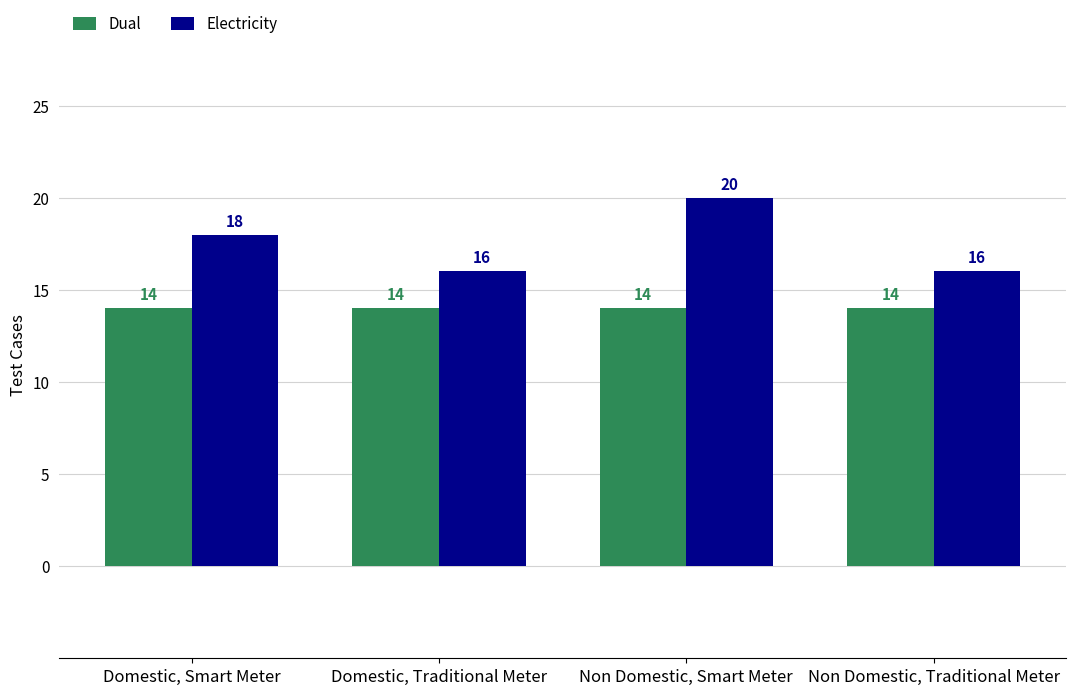

Reading left to right, list all the values displayed in this chart.

Dual: Domestic, Smart Meter=14	Domestic, Traditional Meter=14	Non Domestic, Smart Meter=14	Non Domestic, Traditional Meter=14
Electricity: Domestic, Smart Meter=18	Domestic, Traditional Meter=16	Non Domestic, Smart Meter=20	Non Domestic, Traditional Meter=16